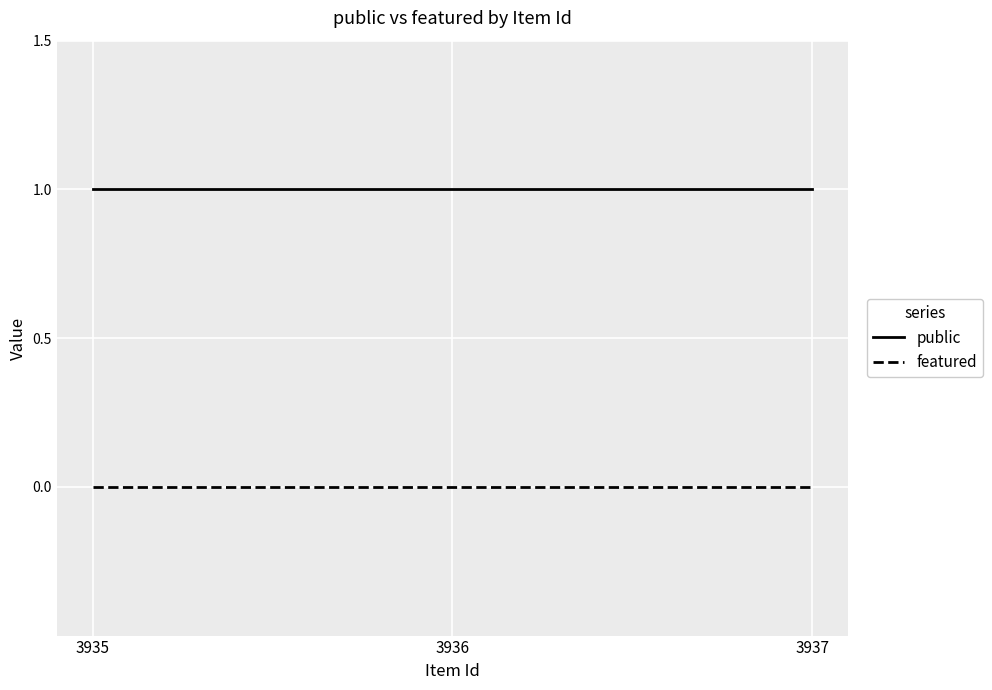

Reading left to right, extract all data points from this chart.

public: 1	1	1
featured: 0	0	0